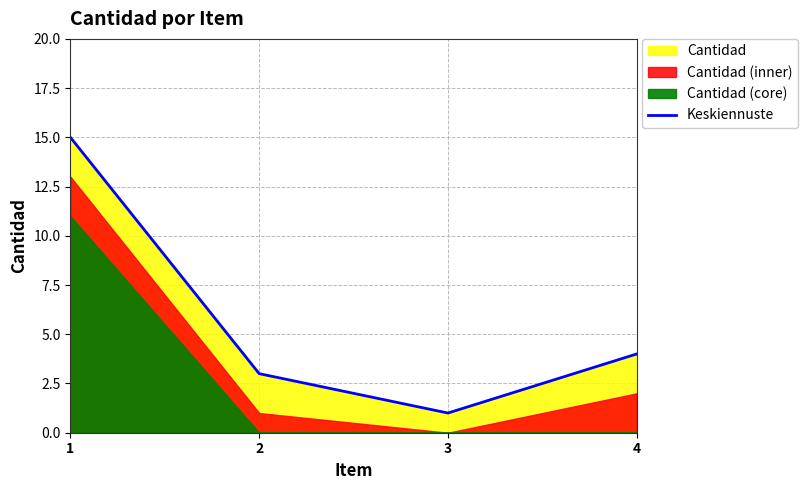

How many points are lower than both their immediate neighbors (excluding endpoints)?

1